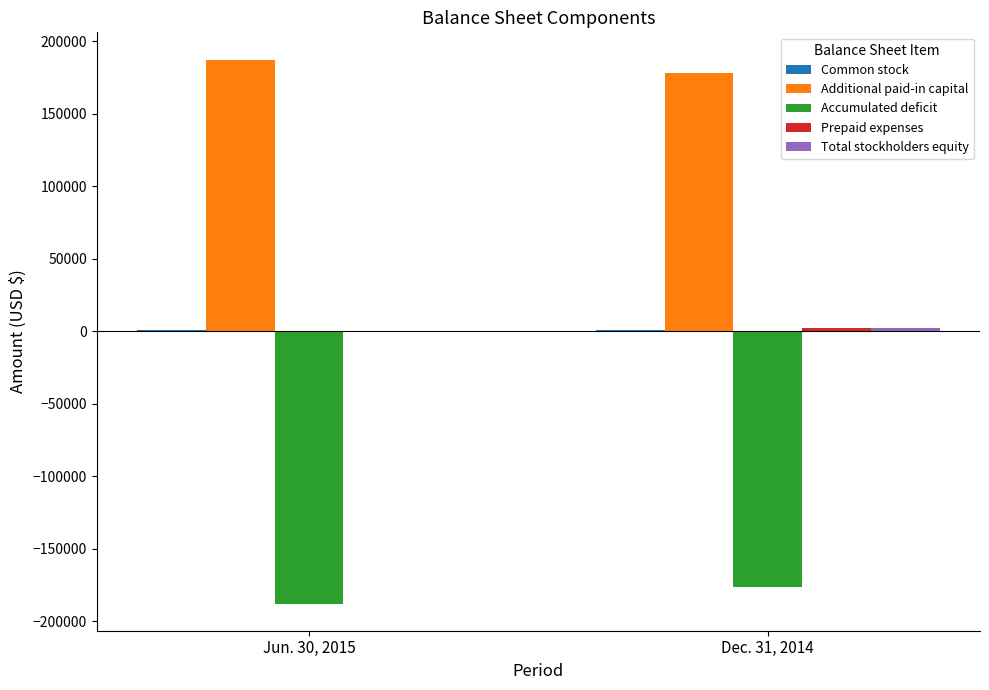

What is the sum of all Additional paid-in capital values?

365103